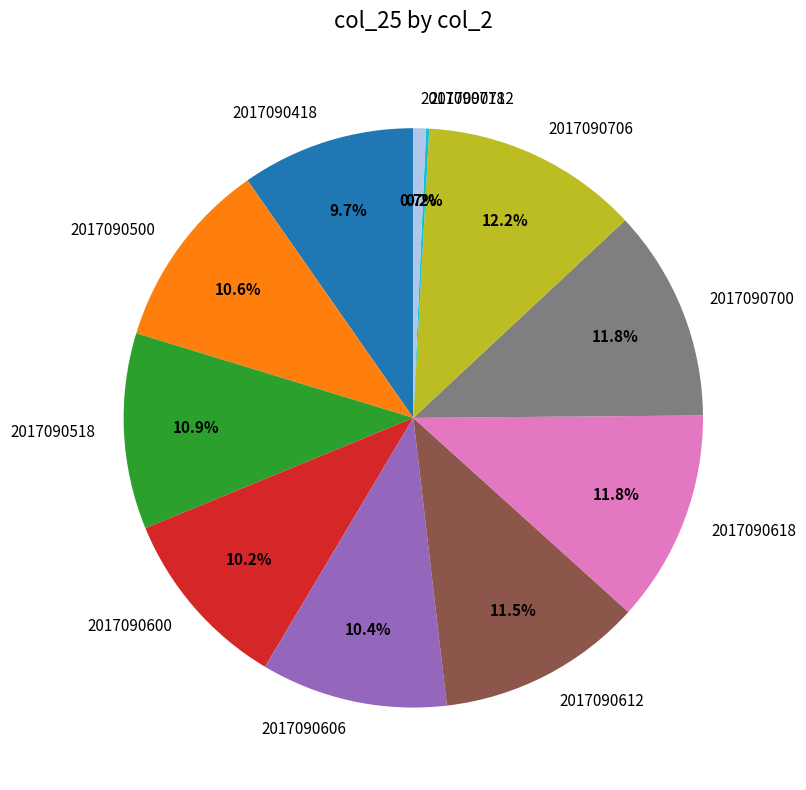

The 2017090700 slice represents 12% of the pie. True or false?

True